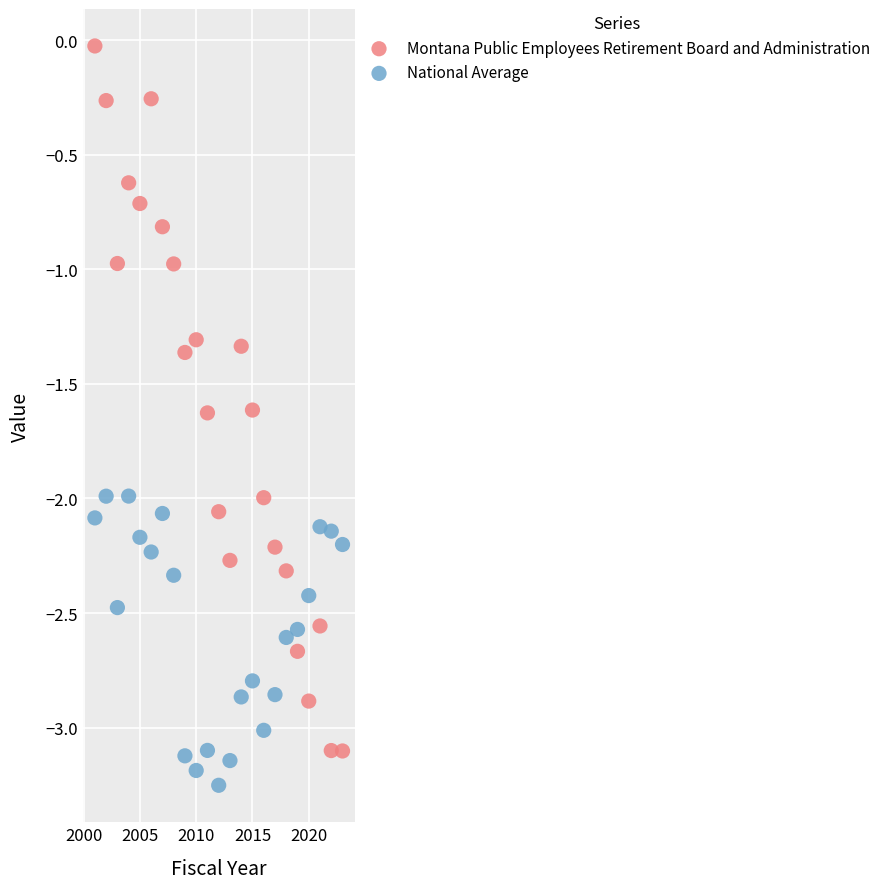

Which series reaches the maximum Y coordinate?

Montana Public Employees Retirement Board and Administration